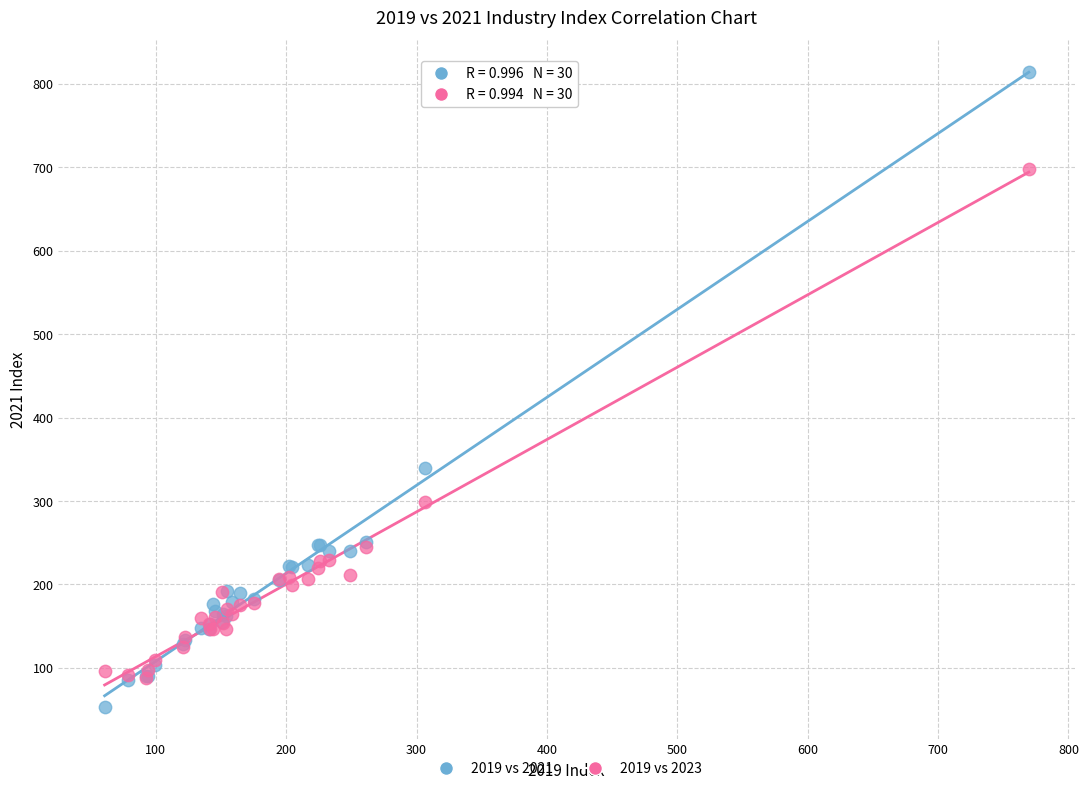

Across all series, what Y value is closest to 433?

339.7